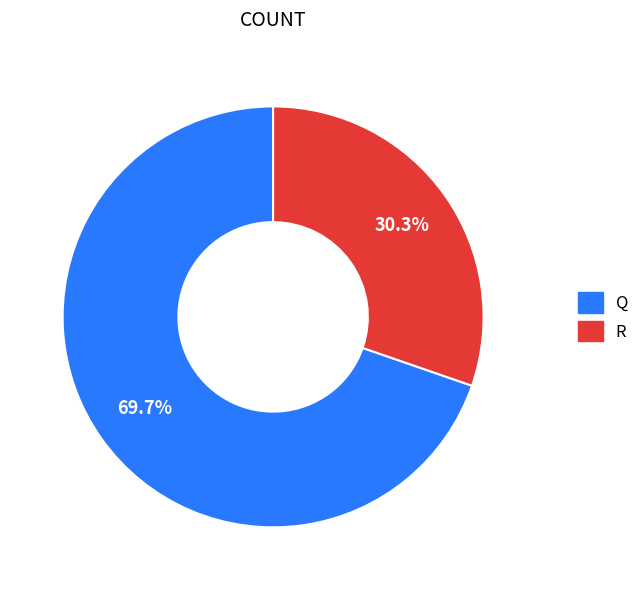

How many slices are in this pie chart?

2